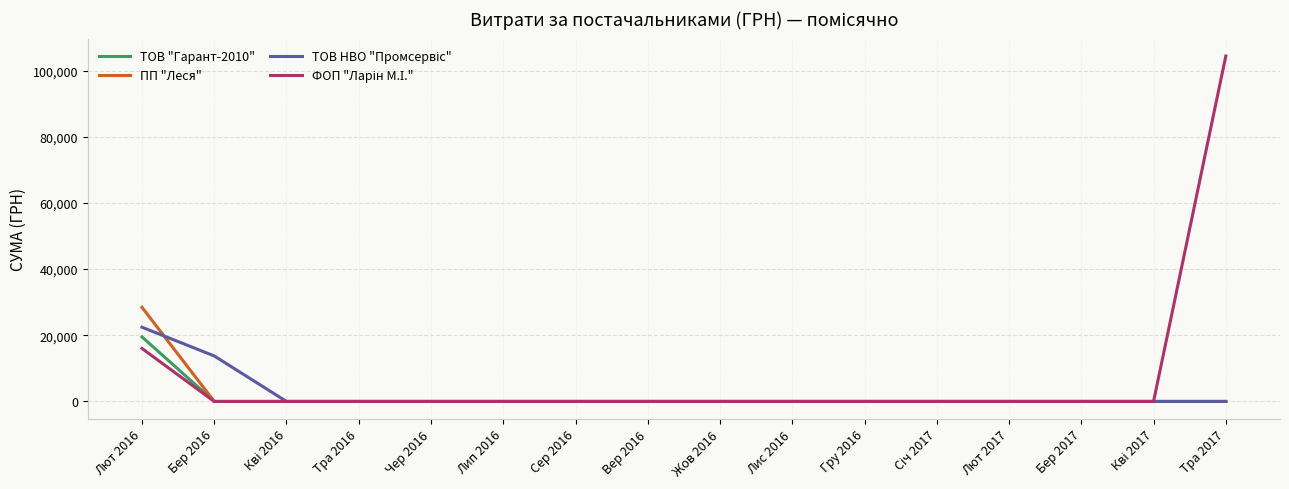

At which category is the sum across all series the highest?

Тра 2017